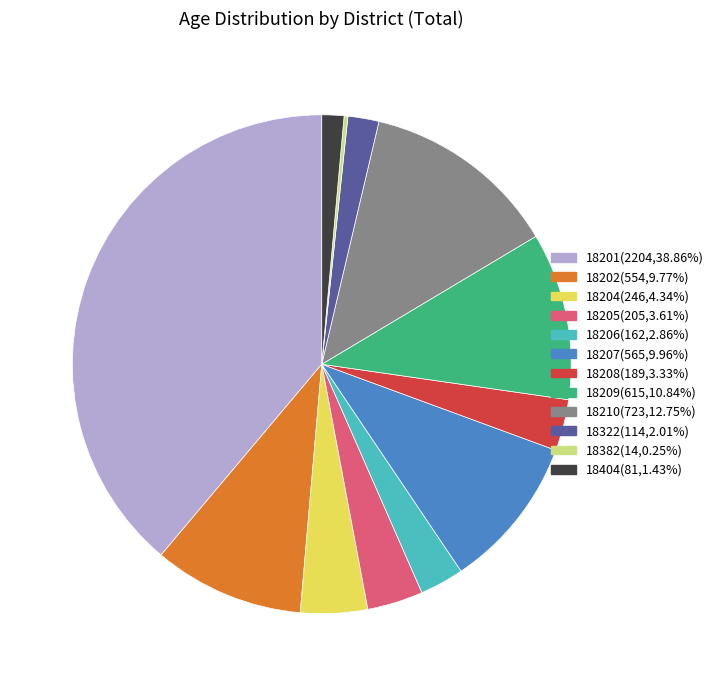

True or false: 18201 accounts for 39% of the total.

True